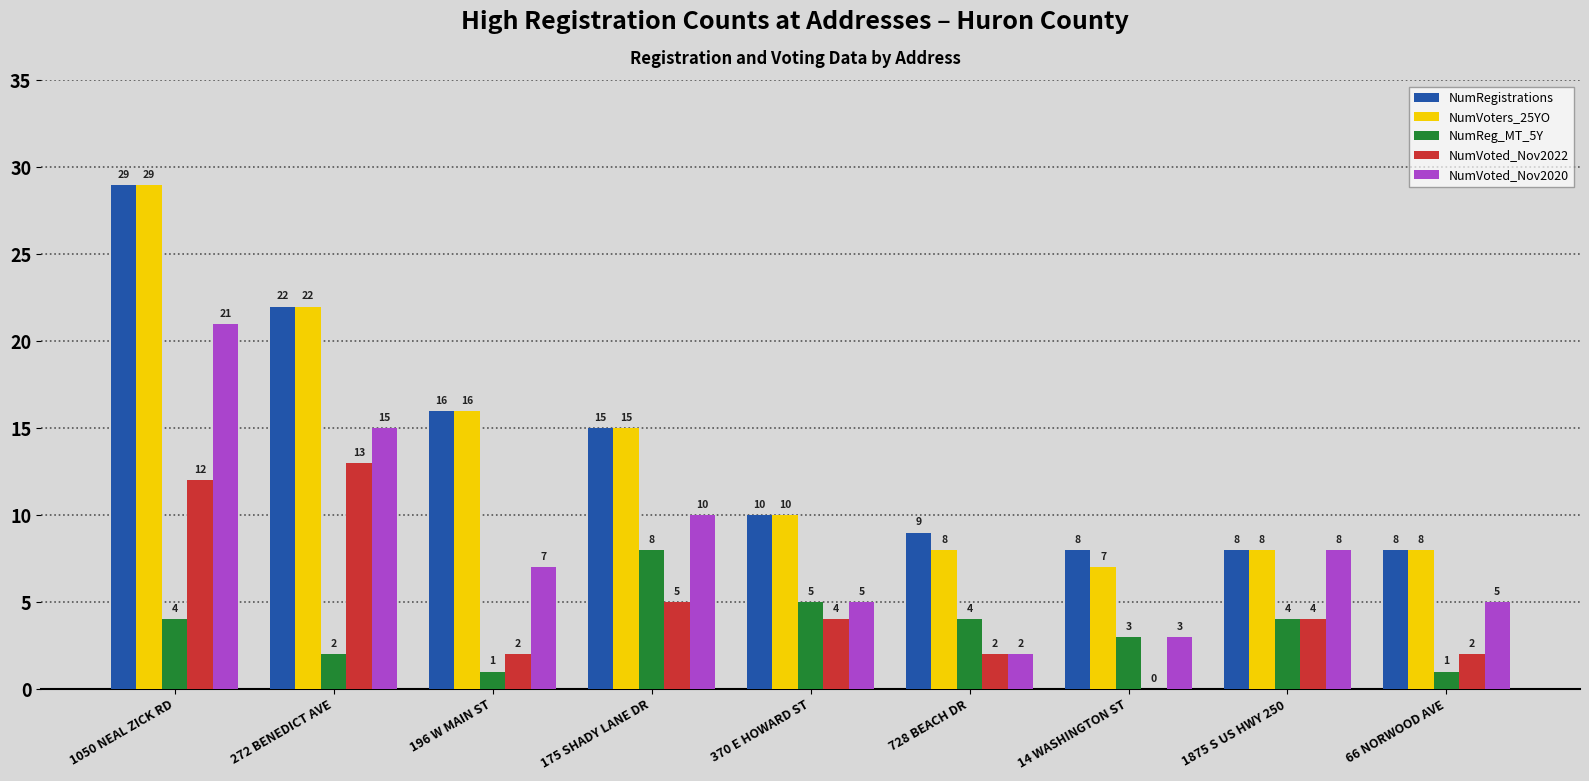

What is the approximate value of NumVoters_25YO at 175 SHADY LANE DR?

15